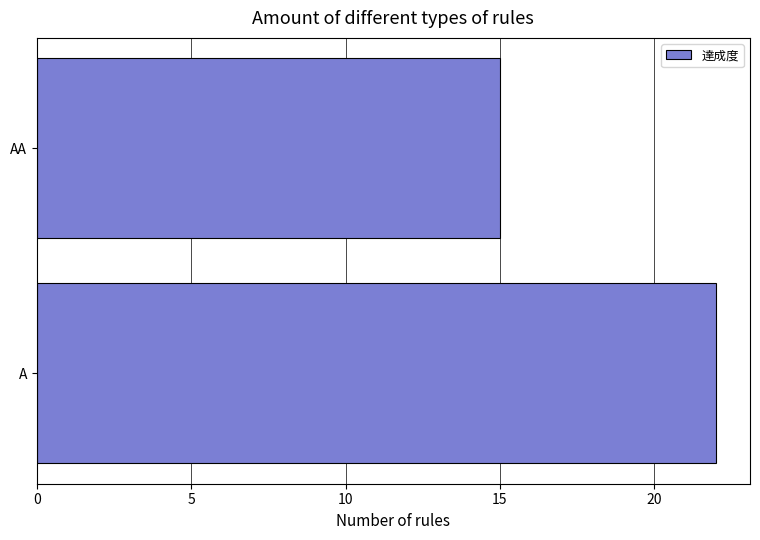

Count the values in the range 15 to 22.

2